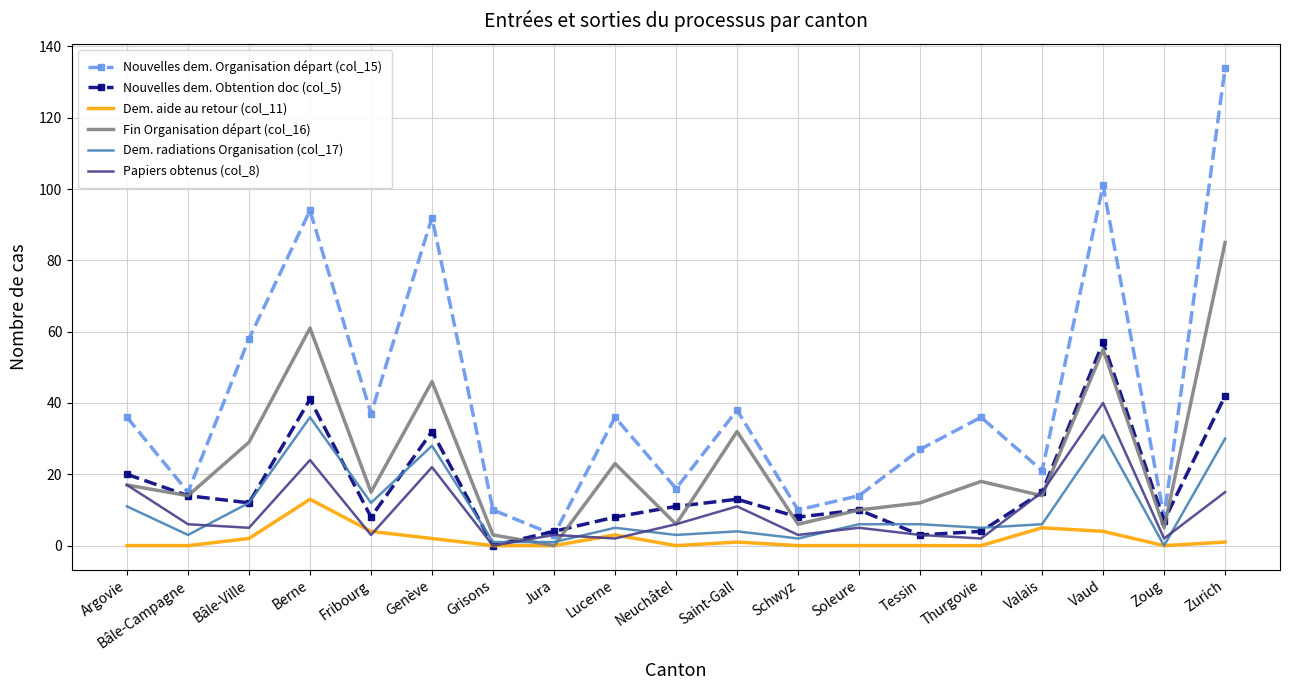

At which label does Nouvelles dem. Organisation départ (col_15) reach its peak?

Zurich